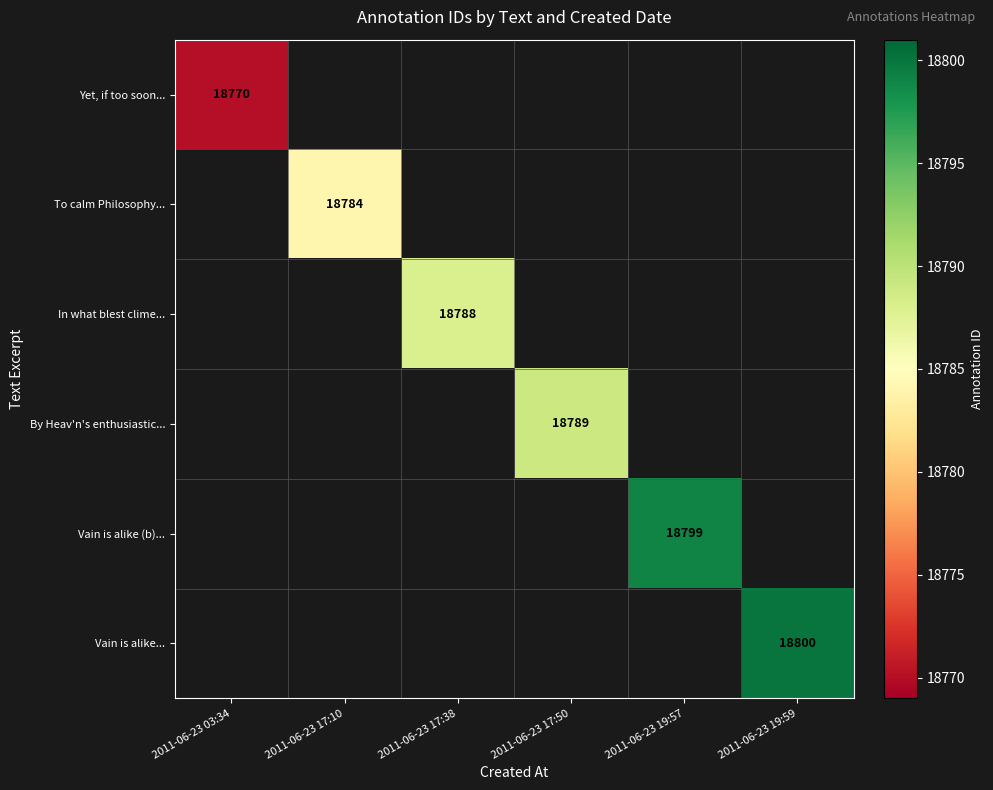

True or false: In what blest clime... has a value of 33489 at 2011-06-23 17:38.

False